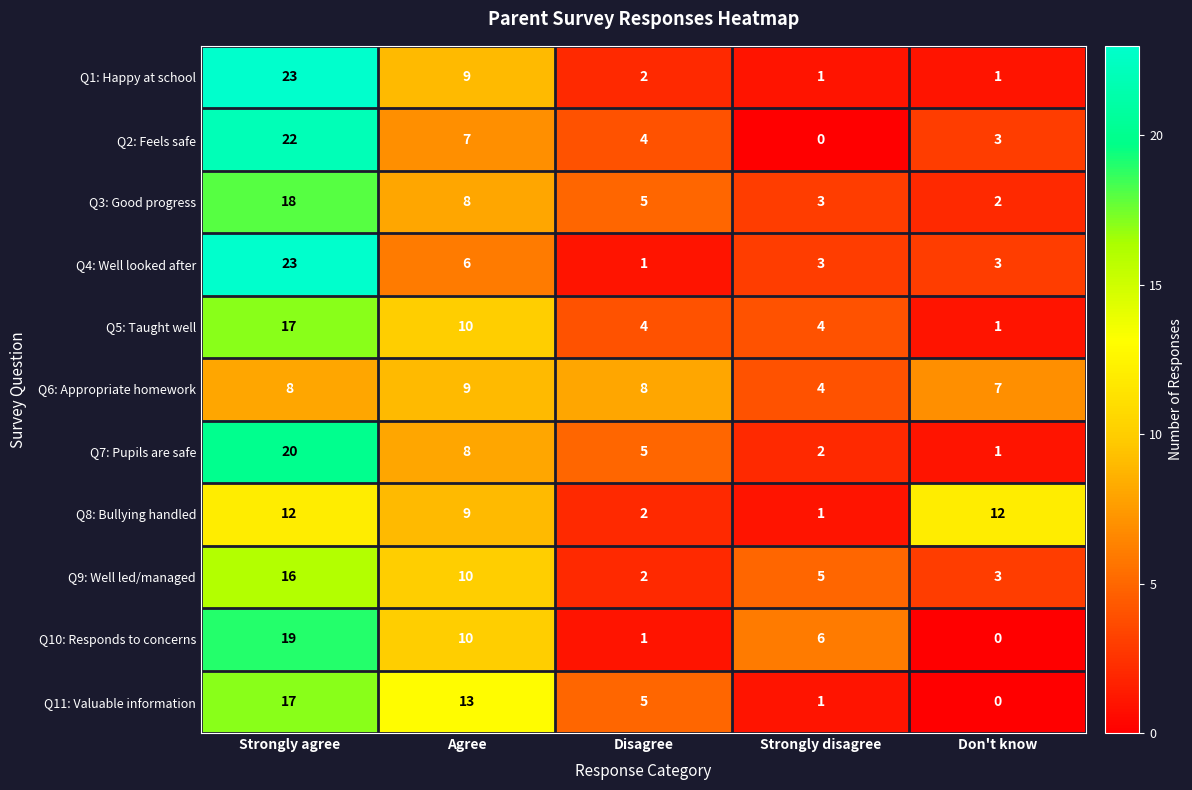

Where does the Q1: Happy at school series first go above 2?

Strongly agree